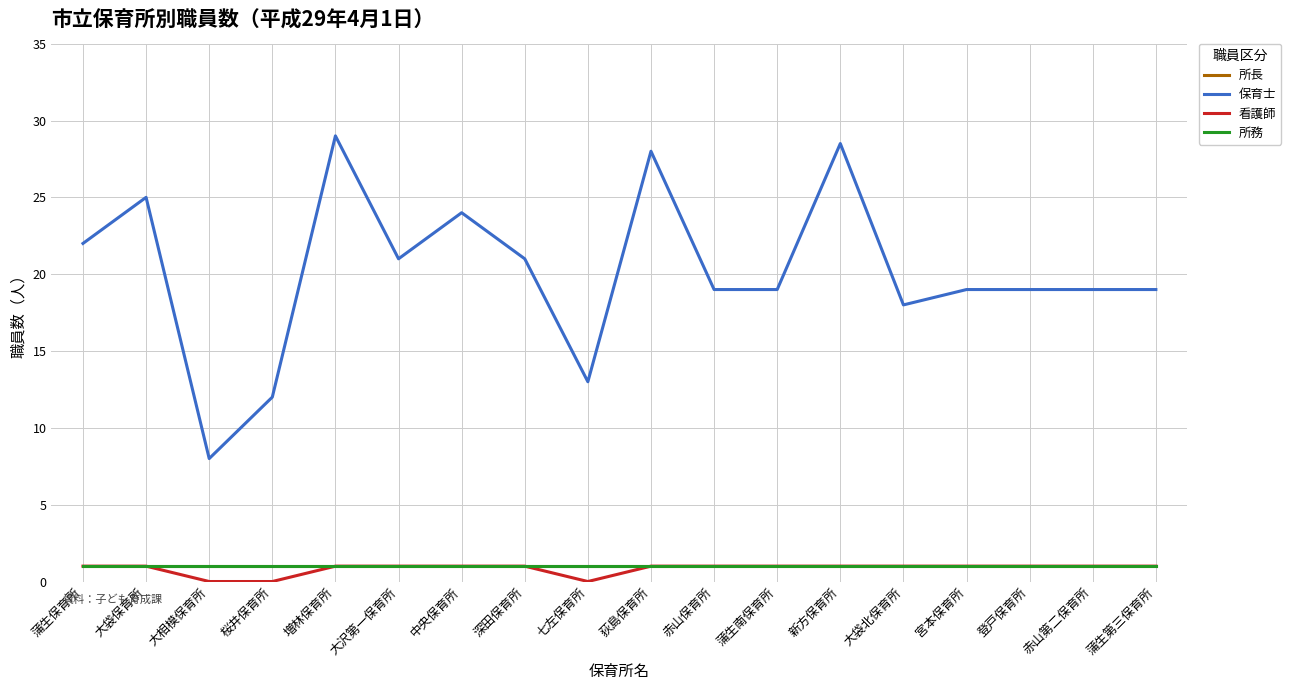

The 所長 series shows 1.0 at 蒲生第三保育所. True or false?

True